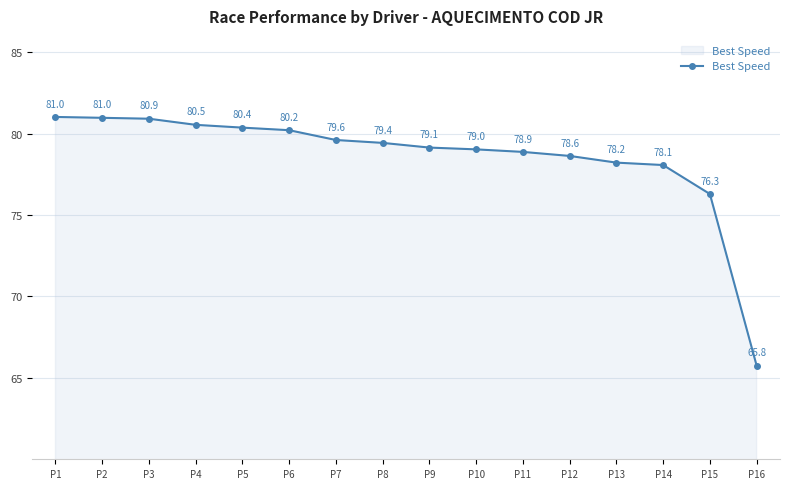

At which label is the value closest to 73?

P15